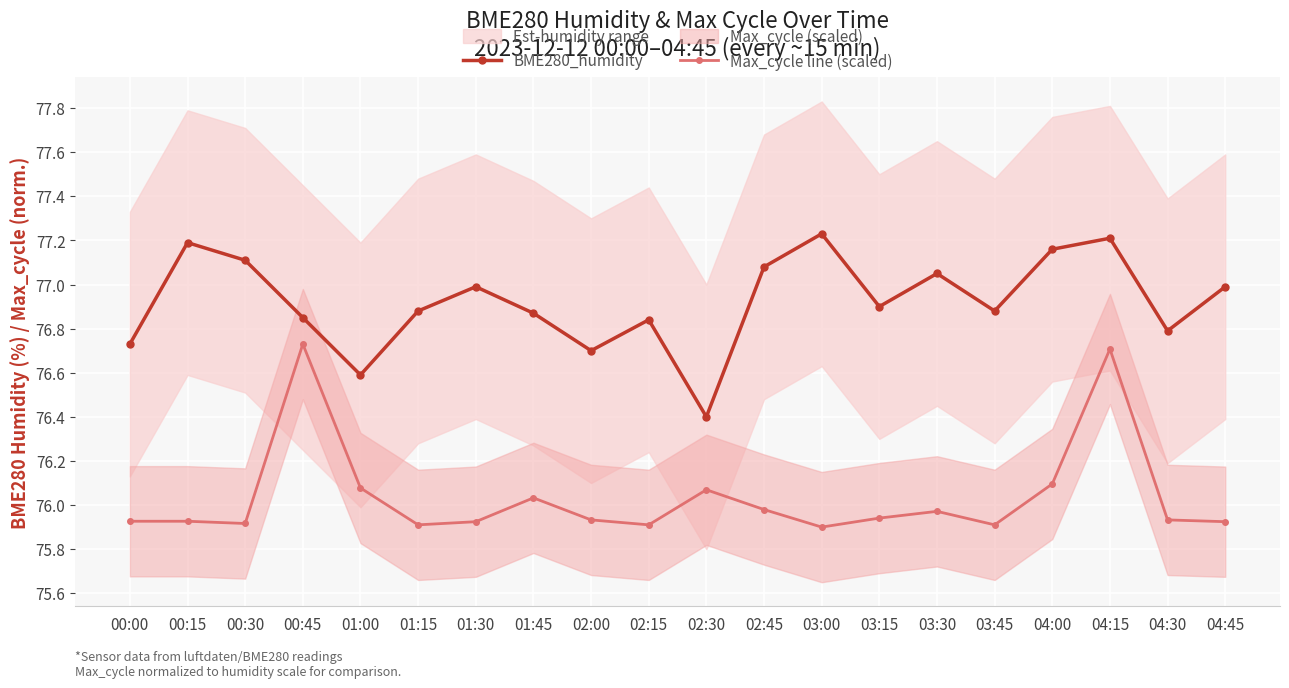

Between 04:30 and 02:45, which is larger?

02:45